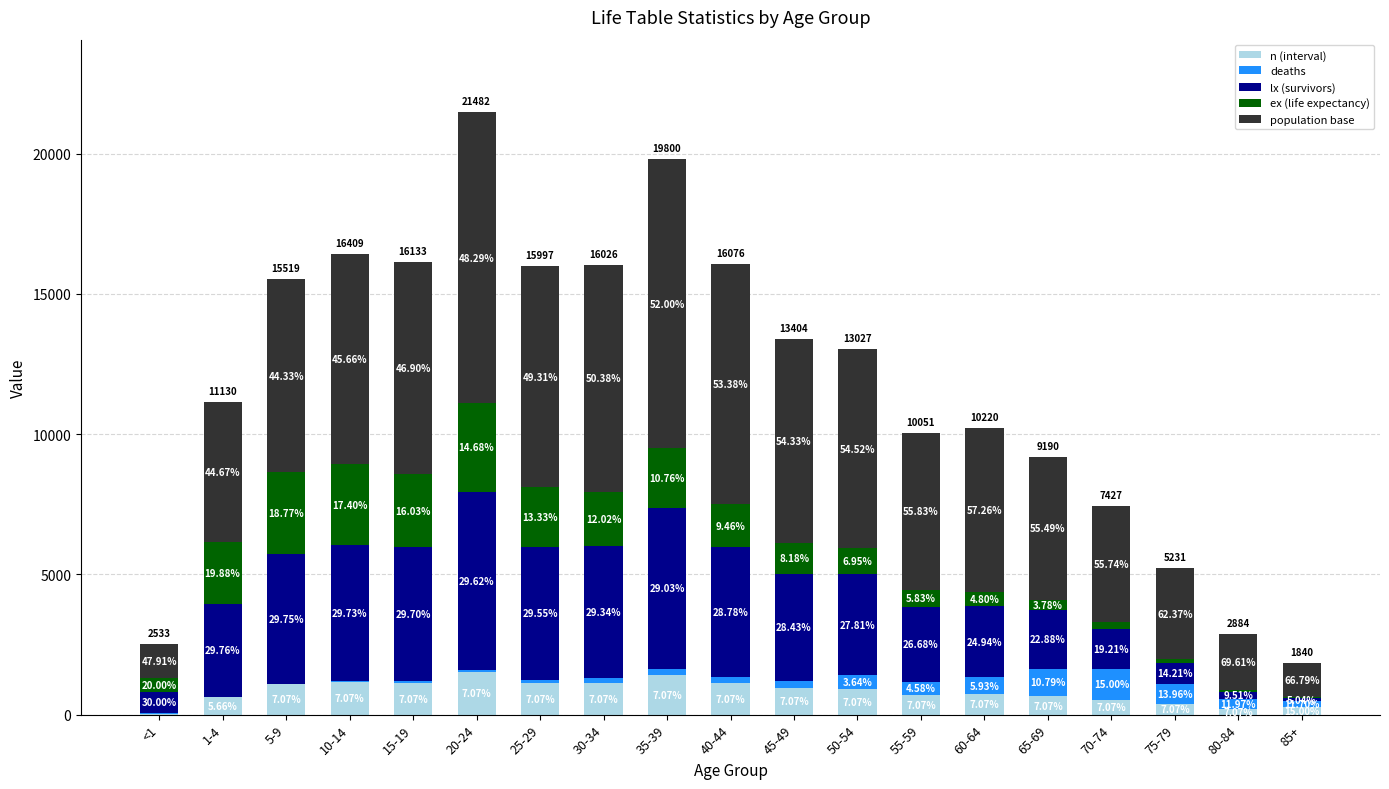

Does the chart contain stacked bars?

Yes